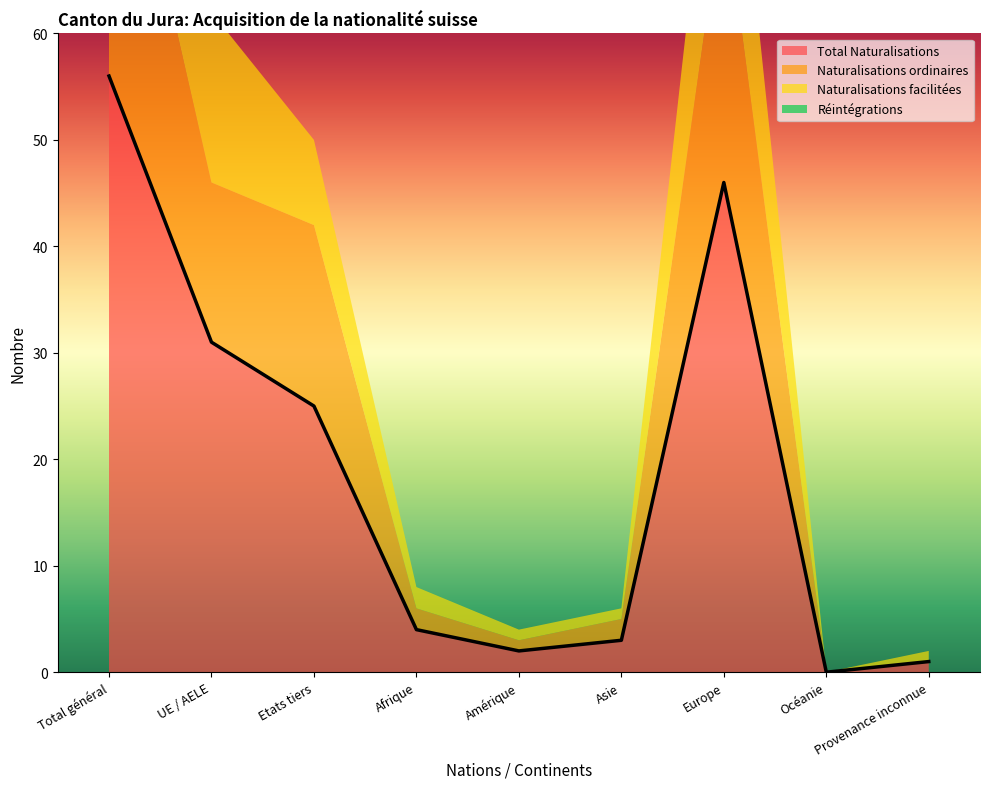

Reading left to right, list all the values displayed in this chart.

Total Naturalisations: 56	31	25	4	2	3	46	0	1
Naturalisations ordinaires: 32	15	17	2	1	2	27	0	0
Naturalisations facilitées: 24	16	8	2	1	1	19	0	1
Réintégrations: 0	0	0	0	0	0	0	0	0